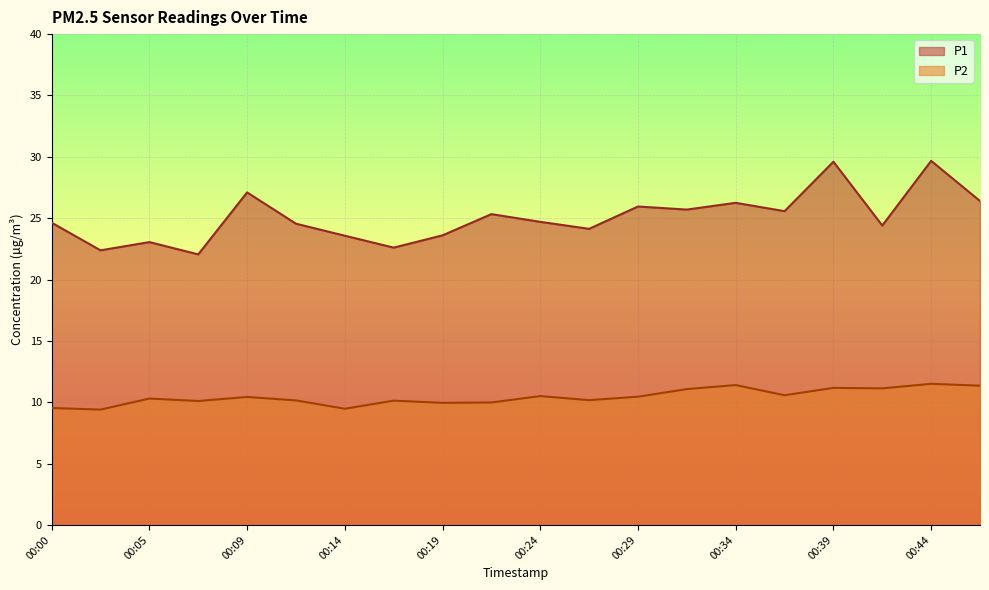

How many values in the P2 series exceed 10?

15